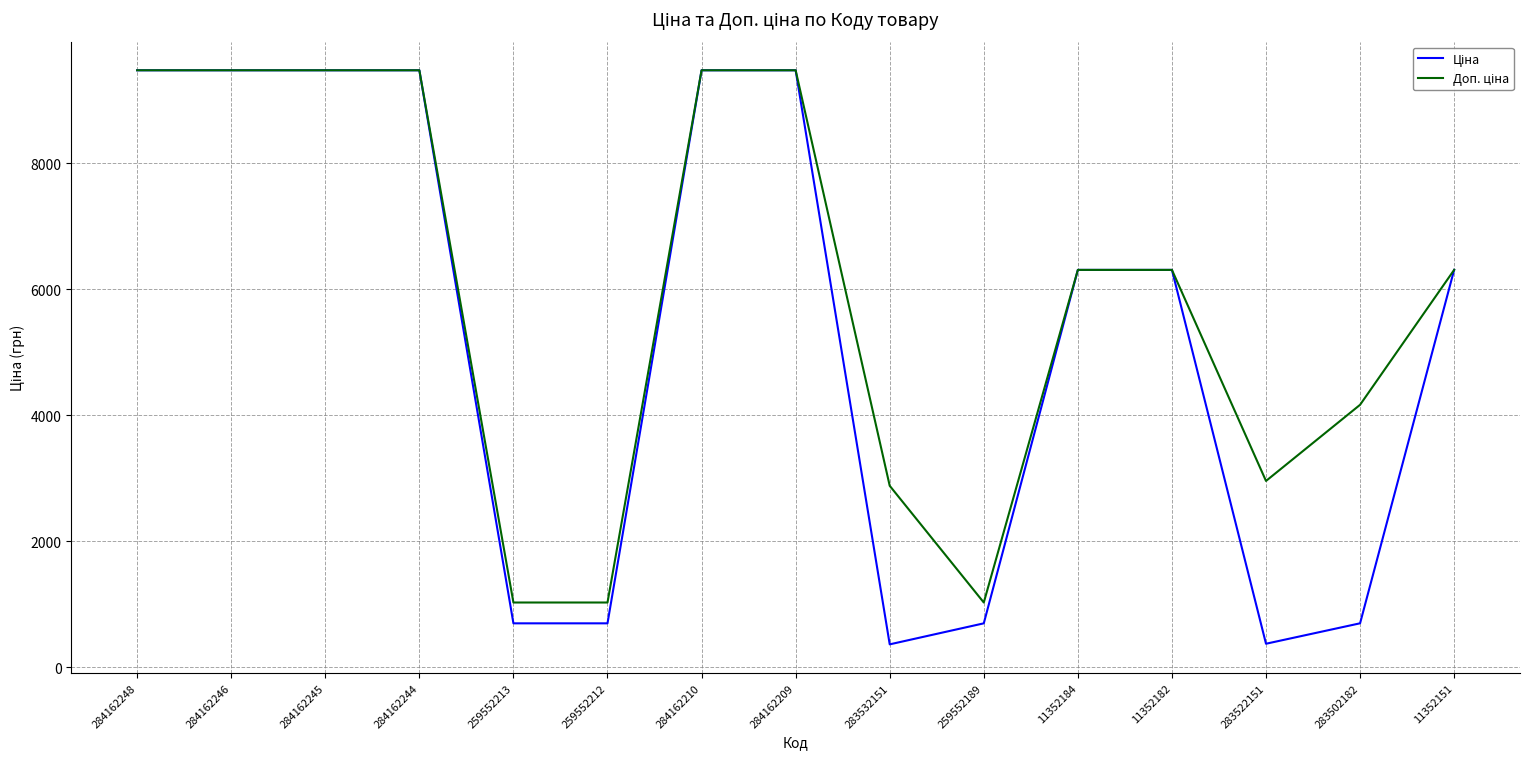

What is the total value across all series at 284162210?

18960.1